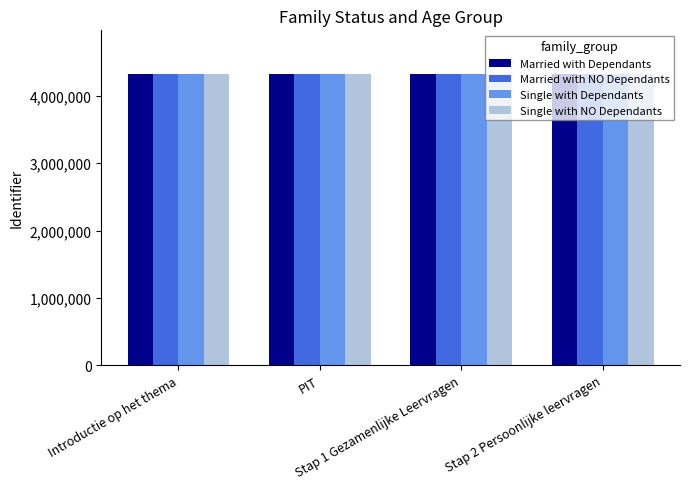

What is the smallest value displayed?

4327117